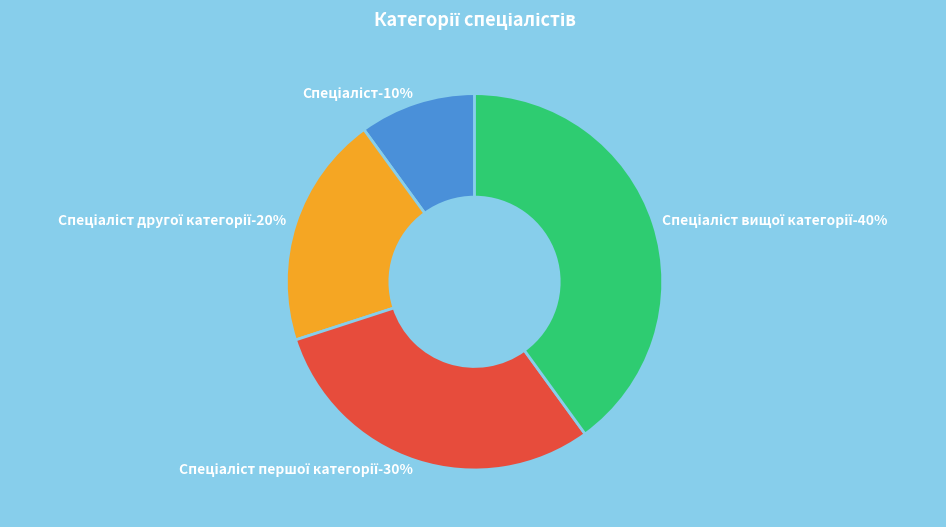

Rank the categories by value from lowest to highest.

Спеціаліст, Спеціаліст другої категорії, Спеціаліст першої категорії, Спеціаліст вищої категорії